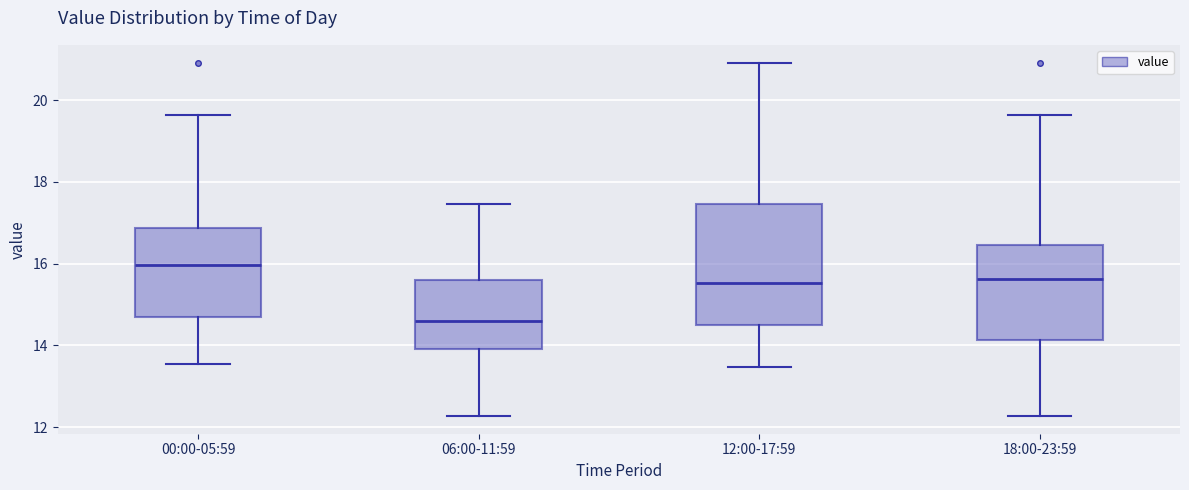

Which box's median line is the highest?

00:00-05:59